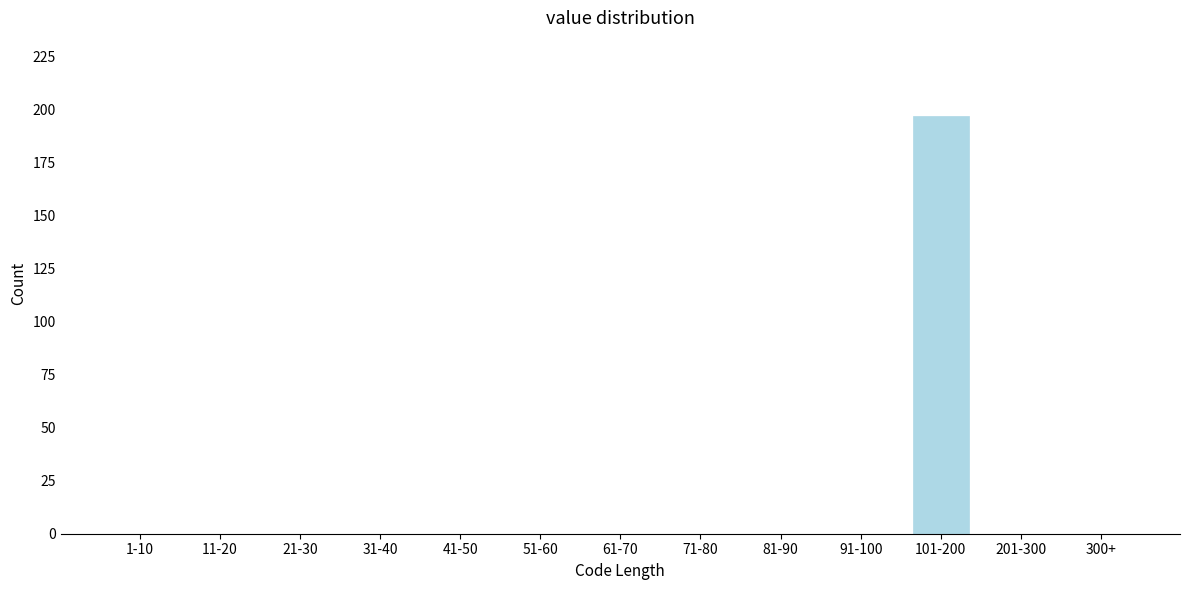

Reading left to right, transcribe all the data shown in this chart.

1-10=0	11-20=0	21-30=0	31-40=0	41-50=0	51-60=0	61-70=0	71-80=0	81-90=0	91-100=0	101-200=197	201-300=0	300+=0